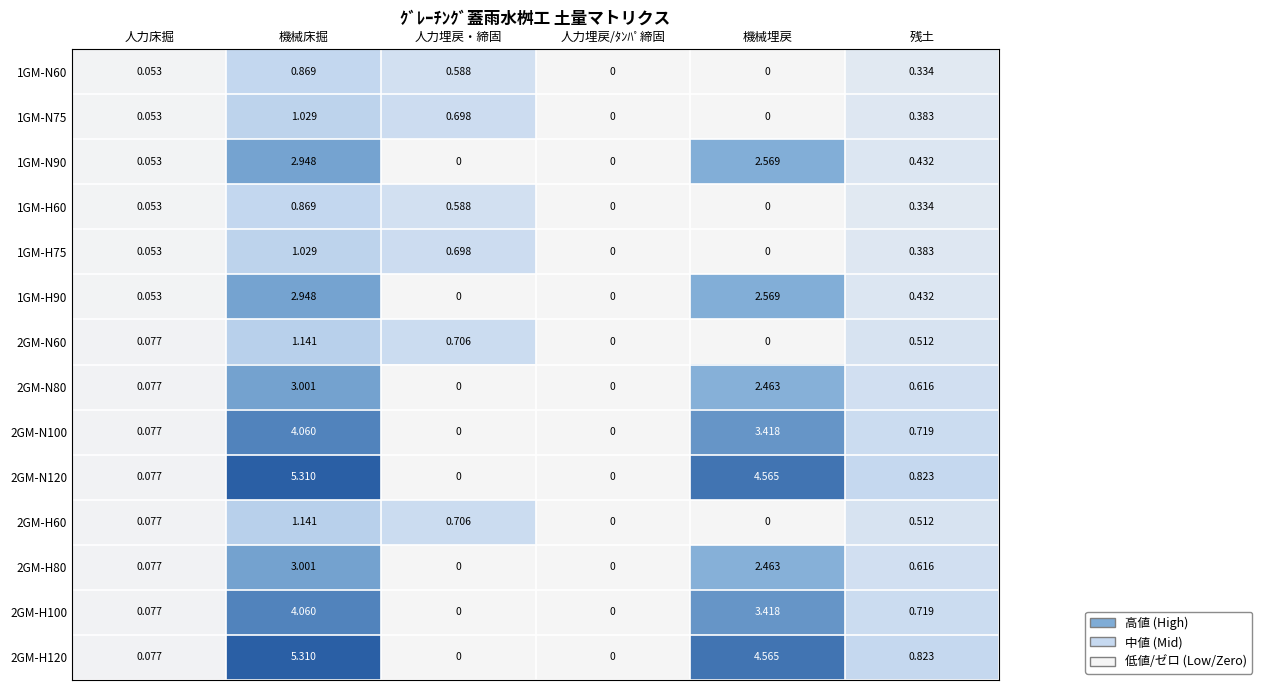

Which label corresponds to the largest value in the chart?

機械床掘